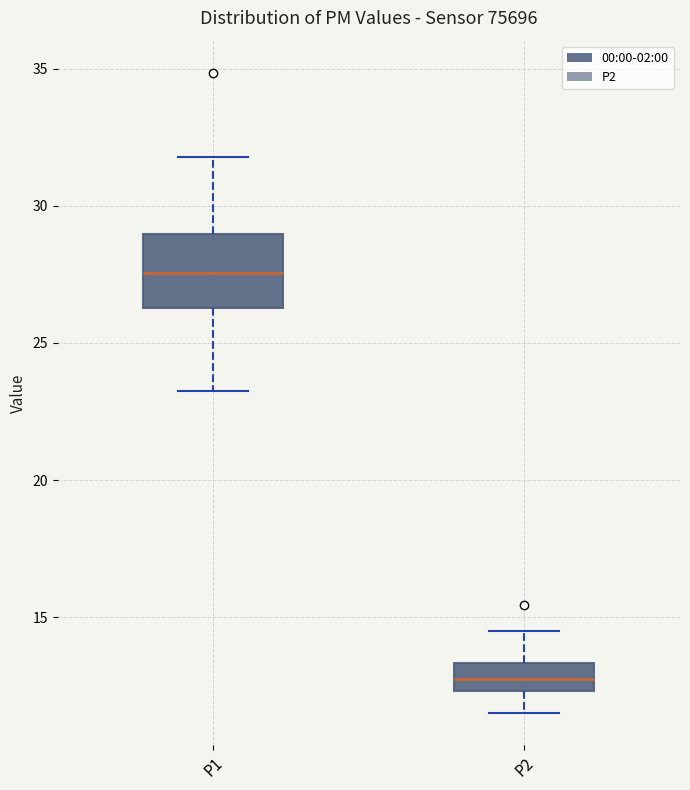

Reading left to right, transcribe this box plot: for each box, give where its median line is, the range the box spans, and where its two whiskers end, as read against the y-axis. The values are not printed on the chart, so give them approximately, as read against the axis.

P1: median 27.5, box 26.5 to 29.0, whiskers 23.5 to 32.0
P2: median 12.5 (inside the box), box 12.5 to 13.5, whiskers 11.5 to 14.5